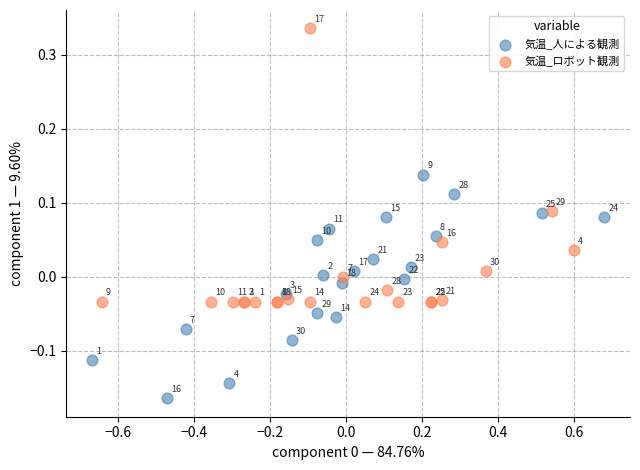

Which series contains the lowest Y value?

気温_人による観測